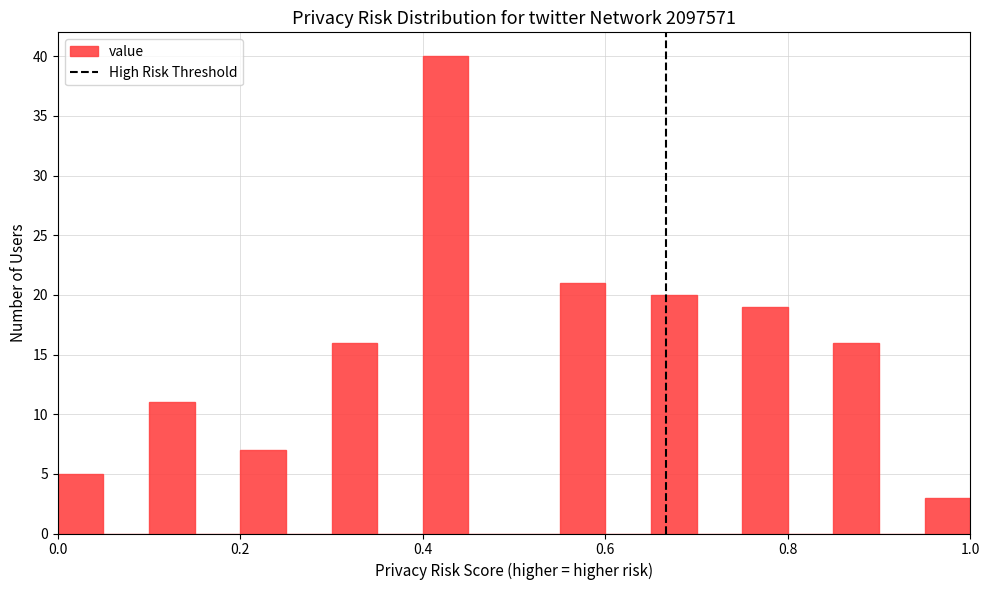

Around what value on the x-axis is the tallest bar? Give the approximate position of its centre, as read against the axis.

0.42